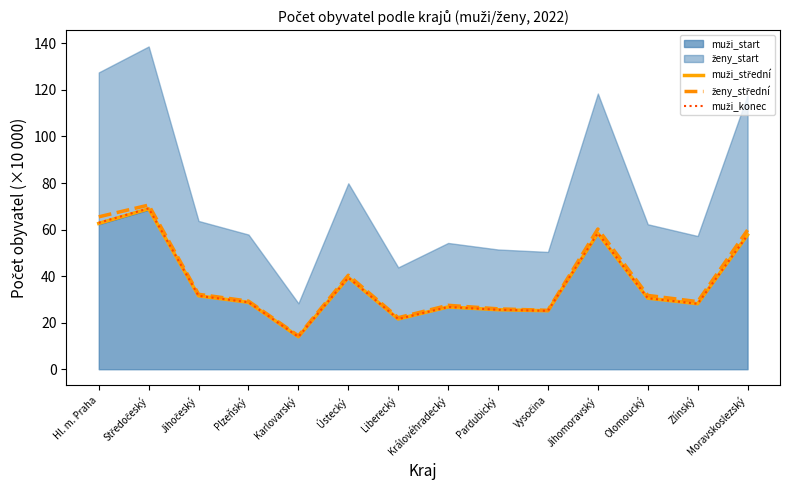

What is the spread (max minus min) of values at Vysočina?

0.2